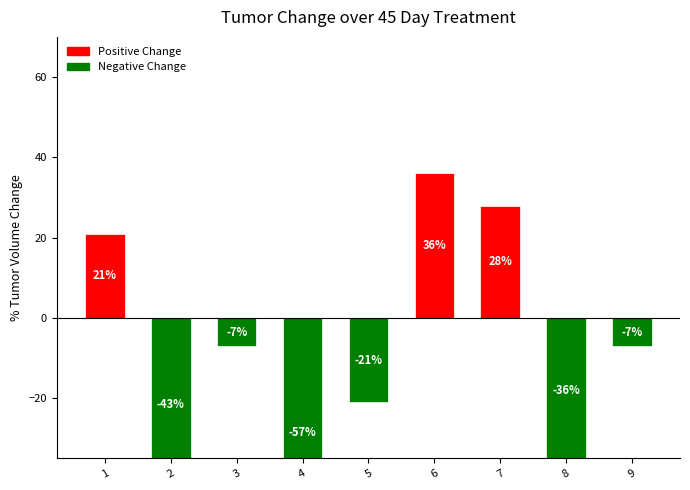

What is the sum of the values at 2 and 7?

-15